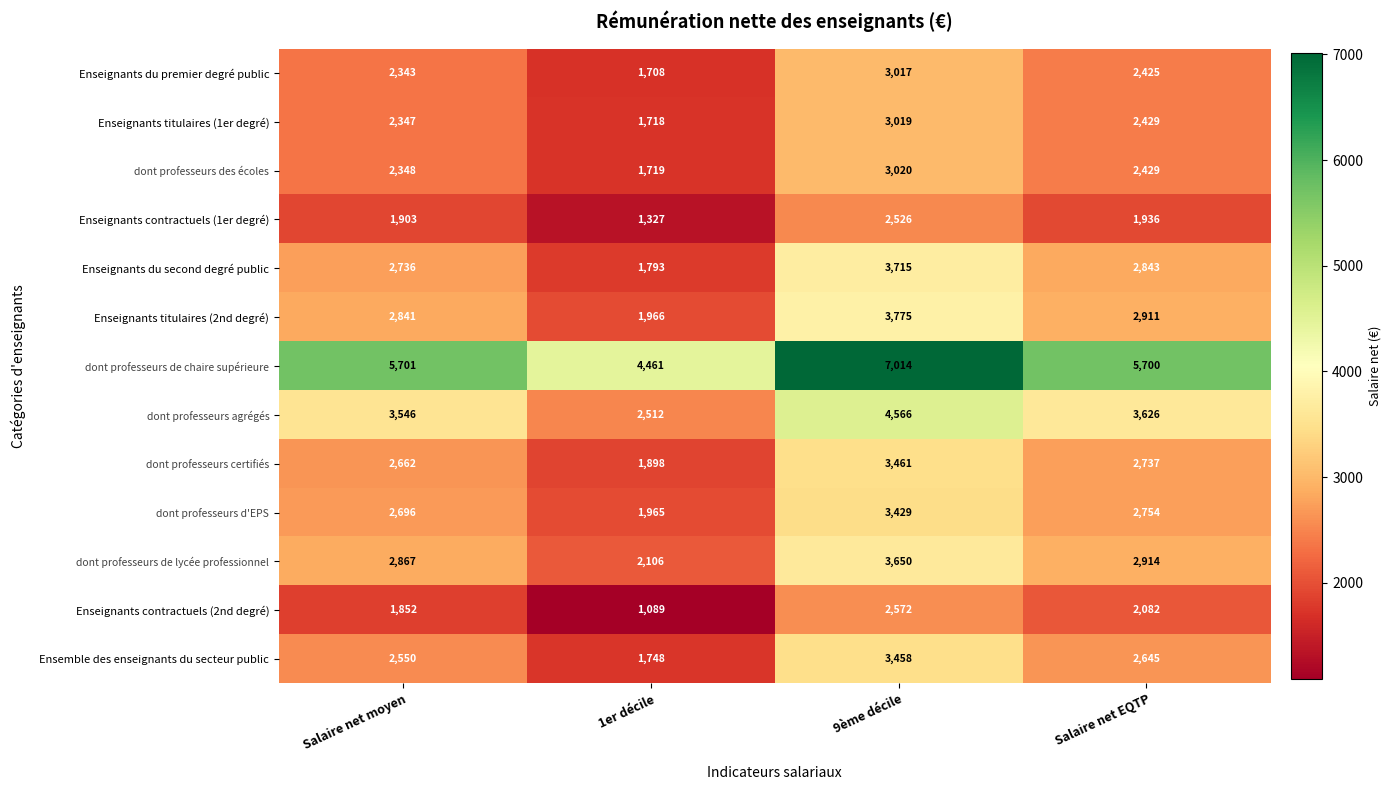

At how many categories does at least one series exceed 3498?

4